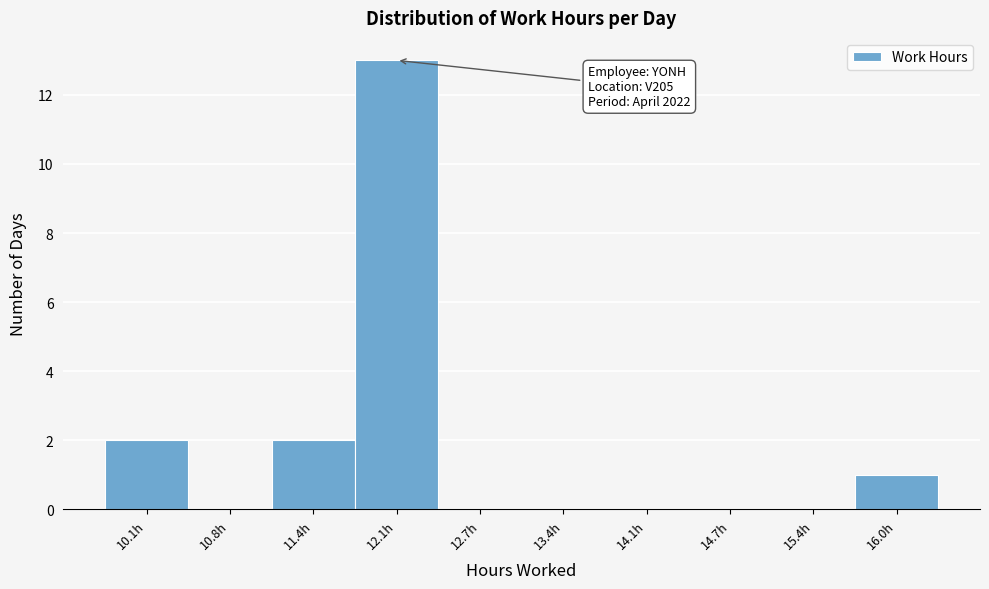

Which range on the x-axis has the tallest bar?

11.8 to 12.4